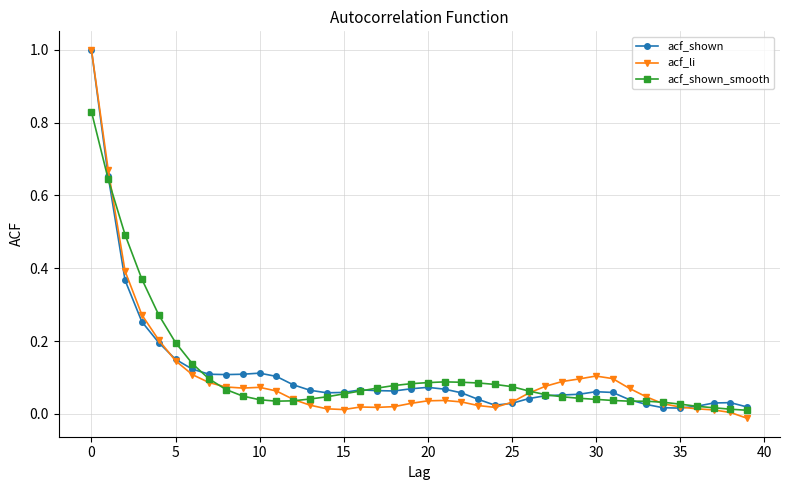

What is the greatest value displayed?

1.0